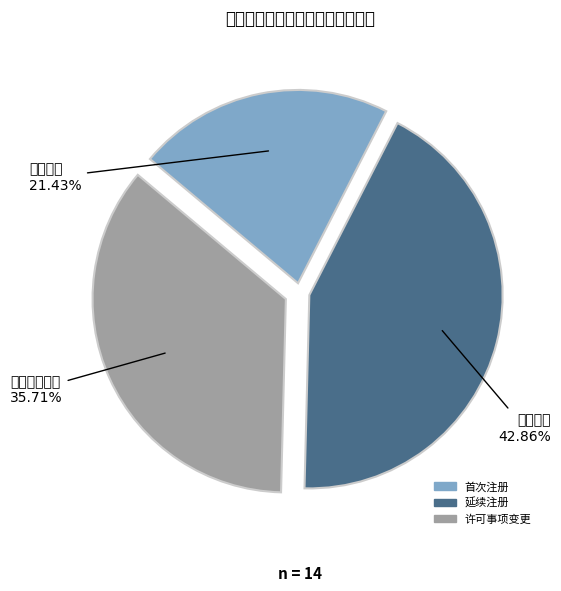

Which category has the biggest portion of the pie?

延续注册